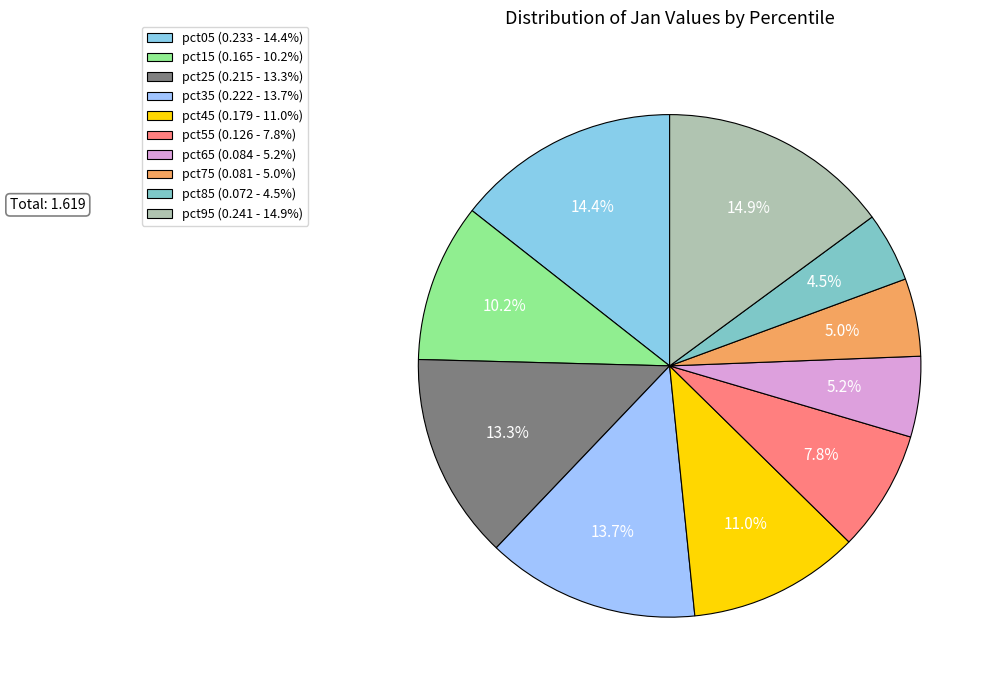

What is the change in value from pct05 to pct15?

-0.1